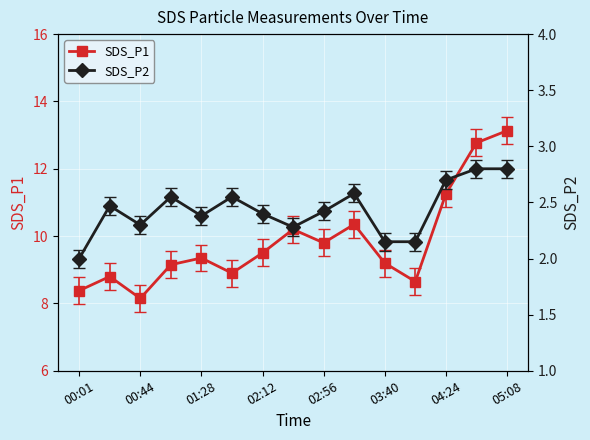

Where is SDS_P2 nearest to the value 2?

00:01